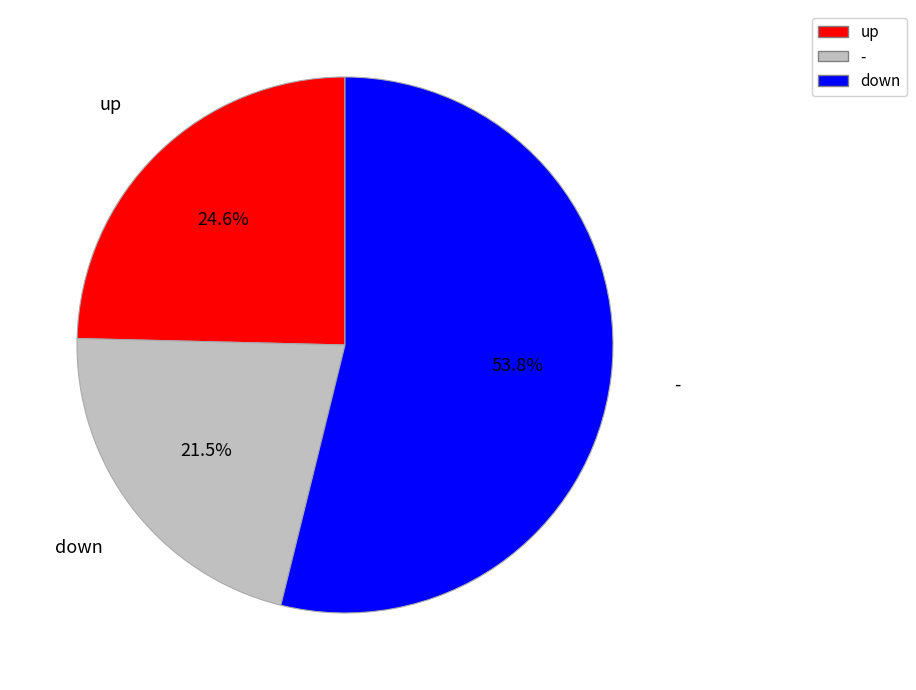

Is there a majority slice in this chart?

Yes